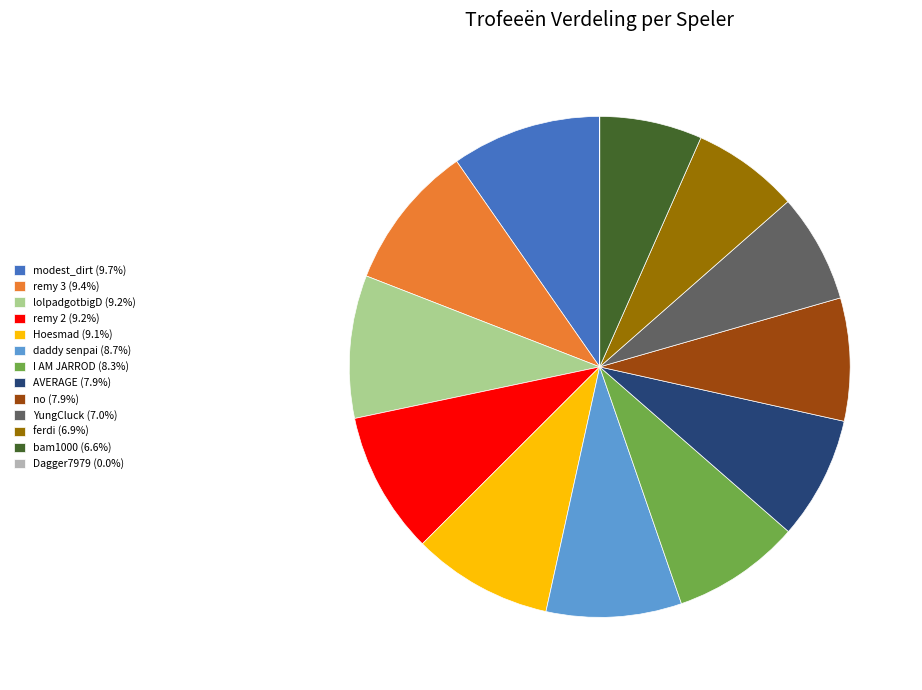

Is there any slice that represents more than half of the pie?

No